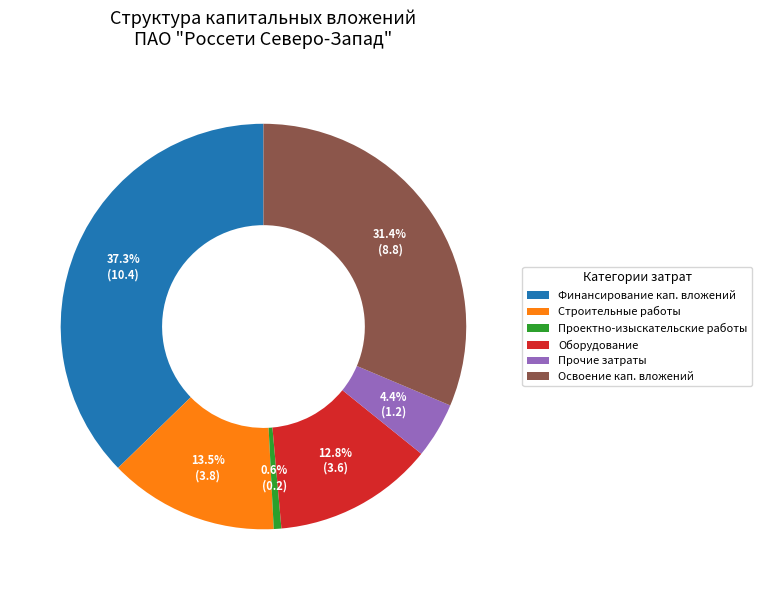

What is the total percentage of Оборудование and Прочие затраты?

17.2%